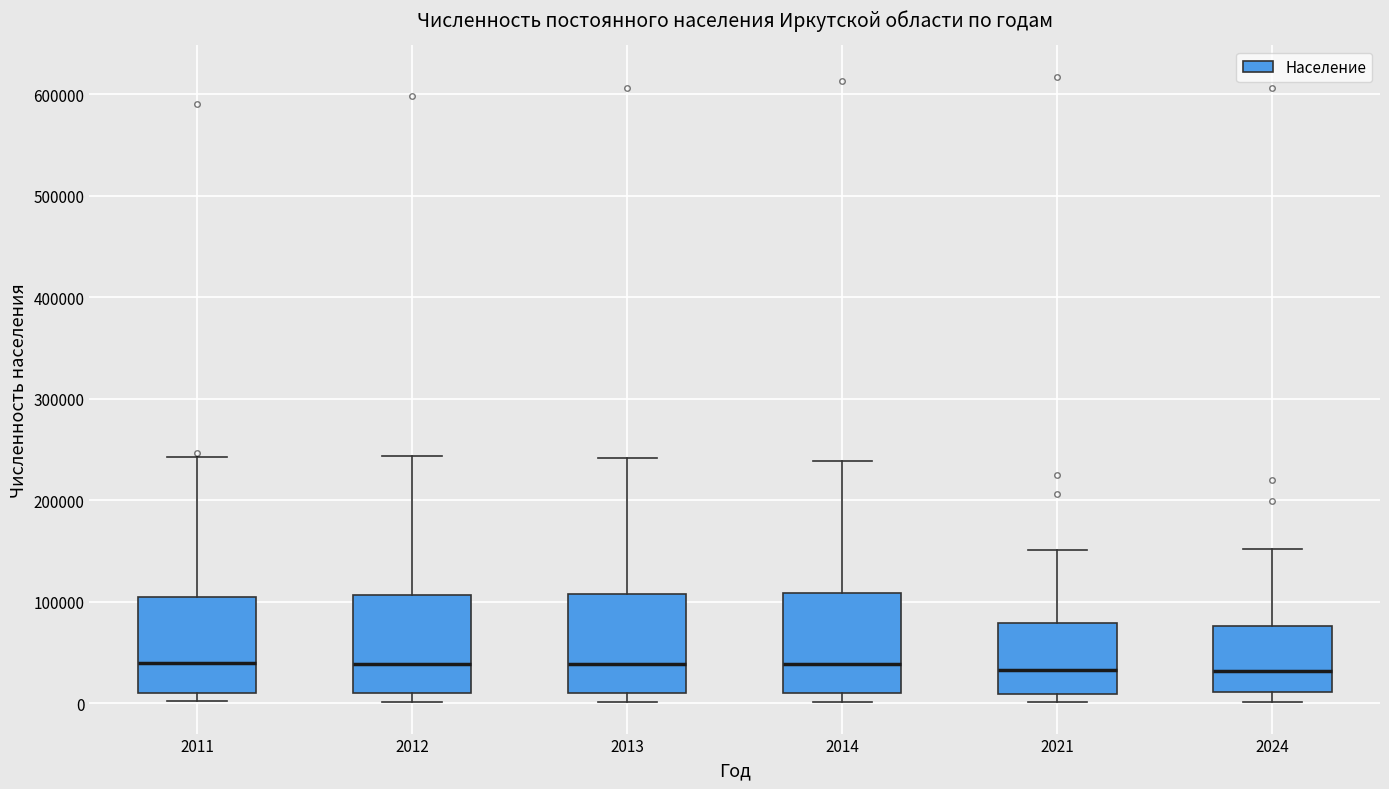

Reading left to right, transcribe this box plot: for each box, give where its median line is, the range the box spans, and where its two whiskers end, as read against the y-axis. The values are not printed on the chart, so give them approximately, as read against the axis.

2011: median 40000, box 10000 to 100000, whiskers 0 to 240000
2012: median 40000, box 10000 to 110000, whiskers 0 to 240000
2013: median 40000, box 10000 to 110000, whiskers 0 to 240000
2014: median 40000, box 10000 to 110000, whiskers 0 to 240000
2021: median 30000, box 10000 to 80000, whiskers 0 to 150000
2024: median 30000, box 10000 to 80000, whiskers 0 to 150000